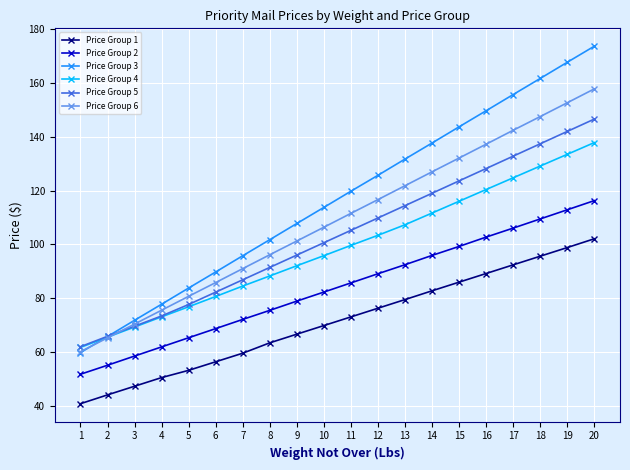

Which label corresponds to the smallest value in the chart?

1